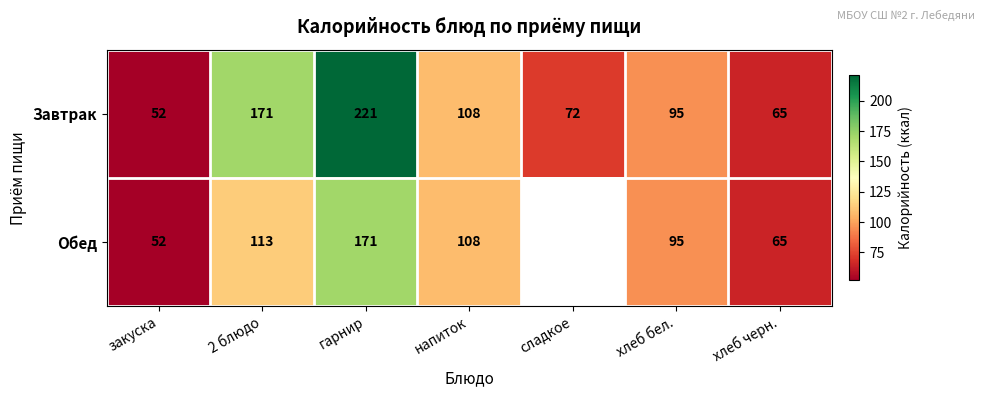

At 2 блюдо, list the series in order from smallest to largest.

Обед, Завтрак